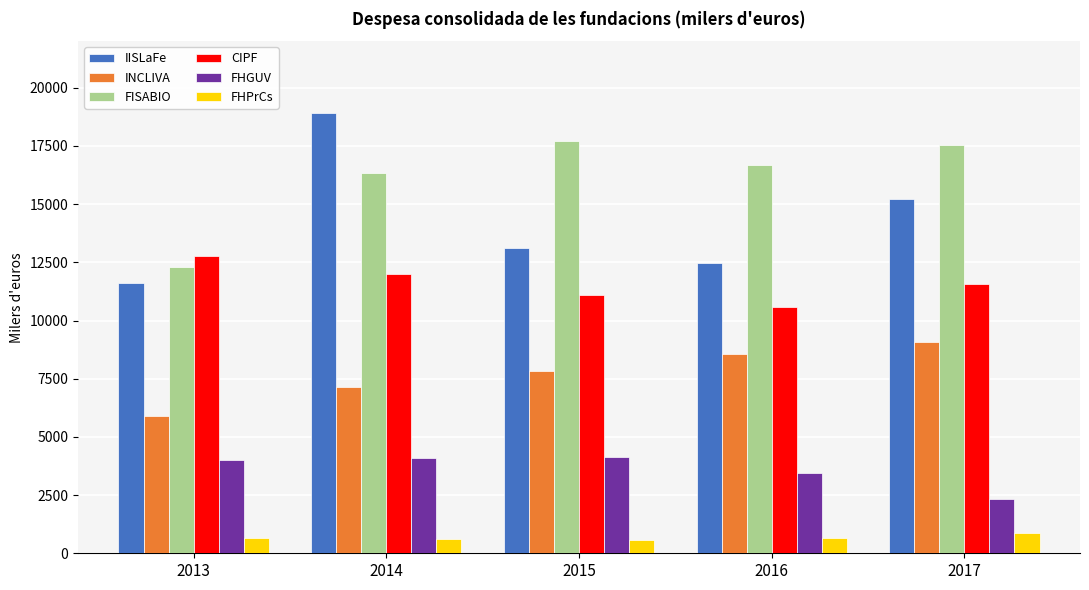

What is the value of the CIPF bar at the 5th from the left?

11584.3